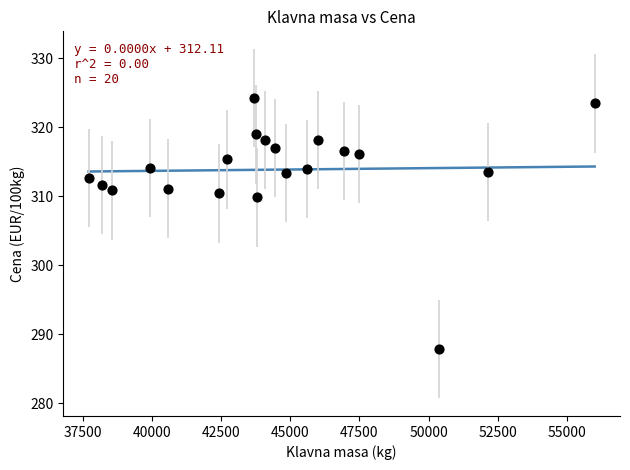

What is the range of X values (max minus min)?

18282.0